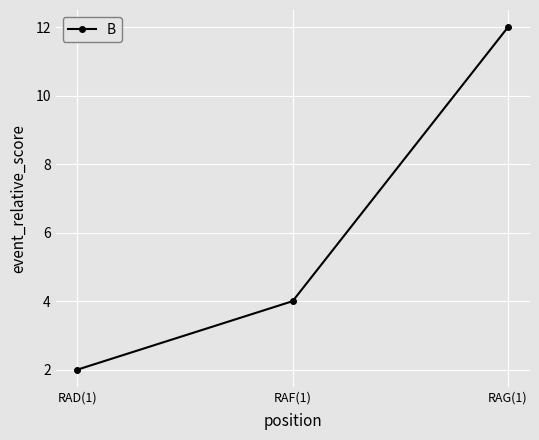

What is the change in value from RAF(1) to RAG(1)?

+8